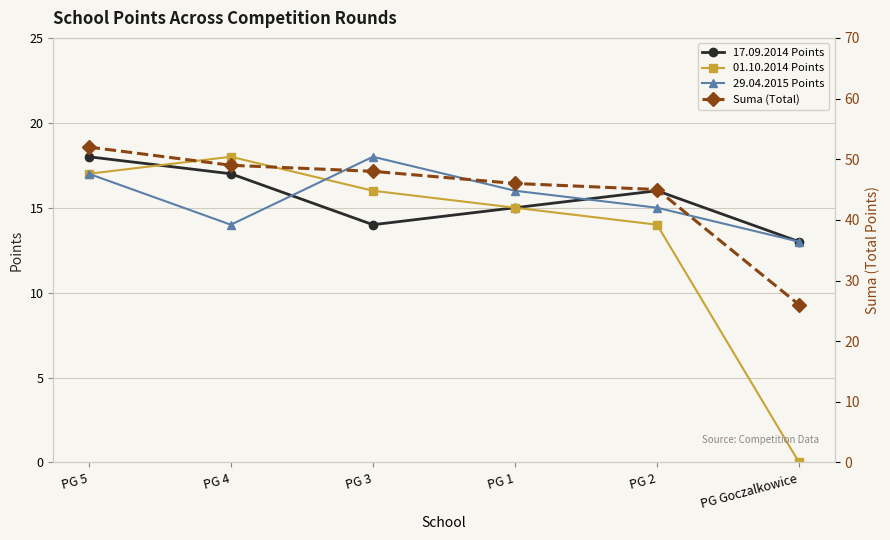

True or false: Suma (Total) and 01.10.2014 Points intersect in this chart.

False